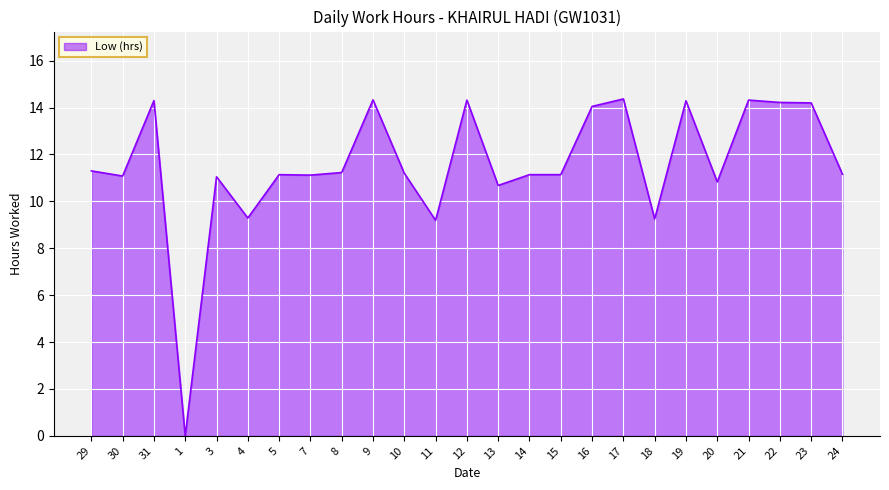

What is the difference between the maximum and minimum values?

14.4